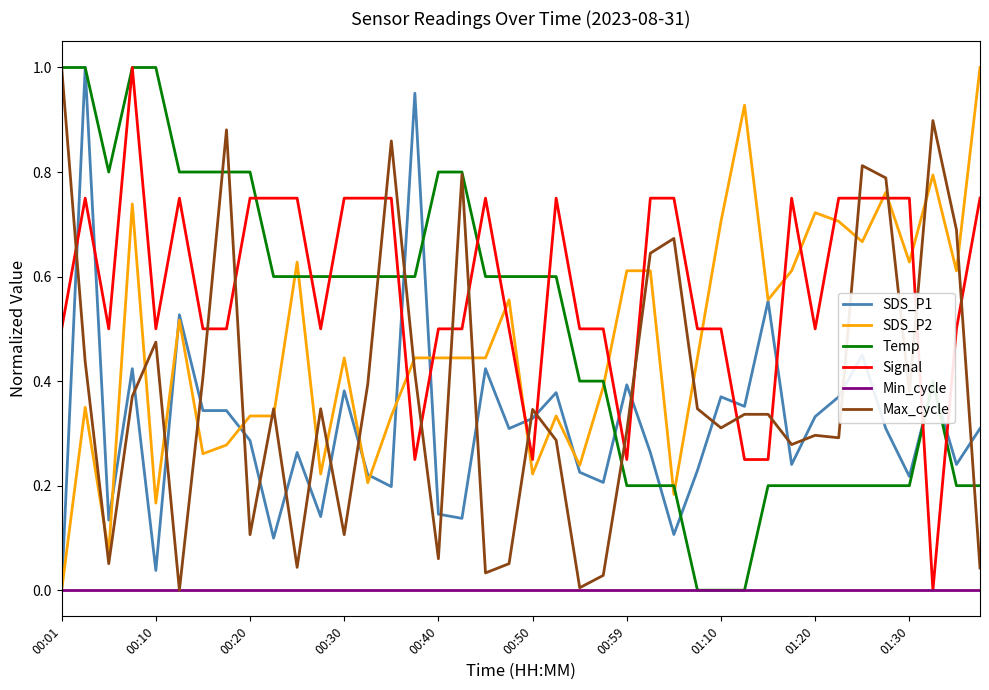

Which series has the largest total across all categories?

Signal